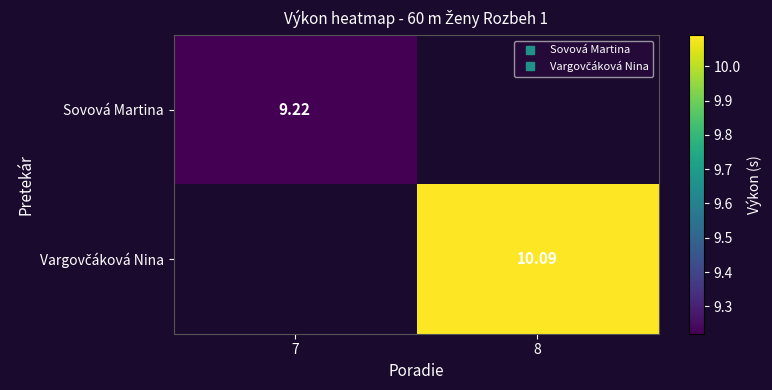

Rank the categories by Sovová Martina value from highest to lowest.

7, 8